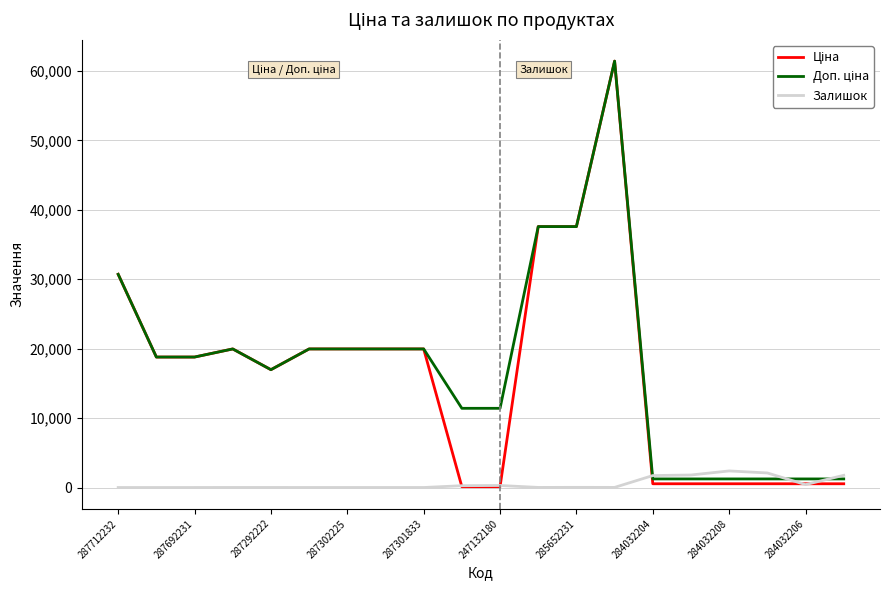

What is the greatest value displayed?

61434.3